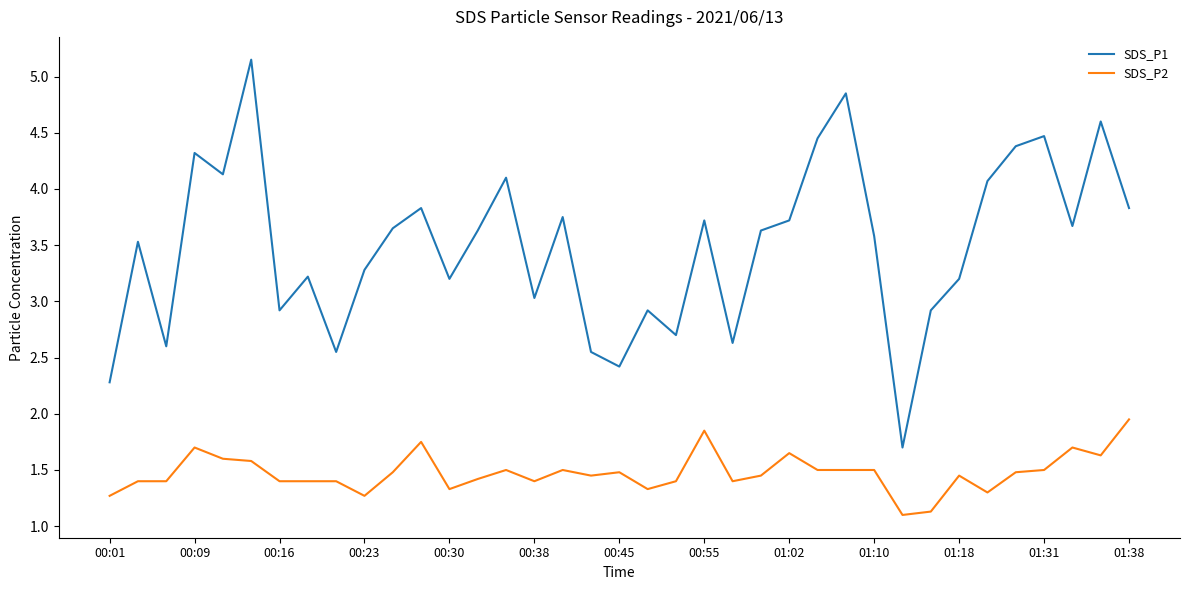

List the series in order of their overall mean, lowest first.

SDS_P2, SDS_P1